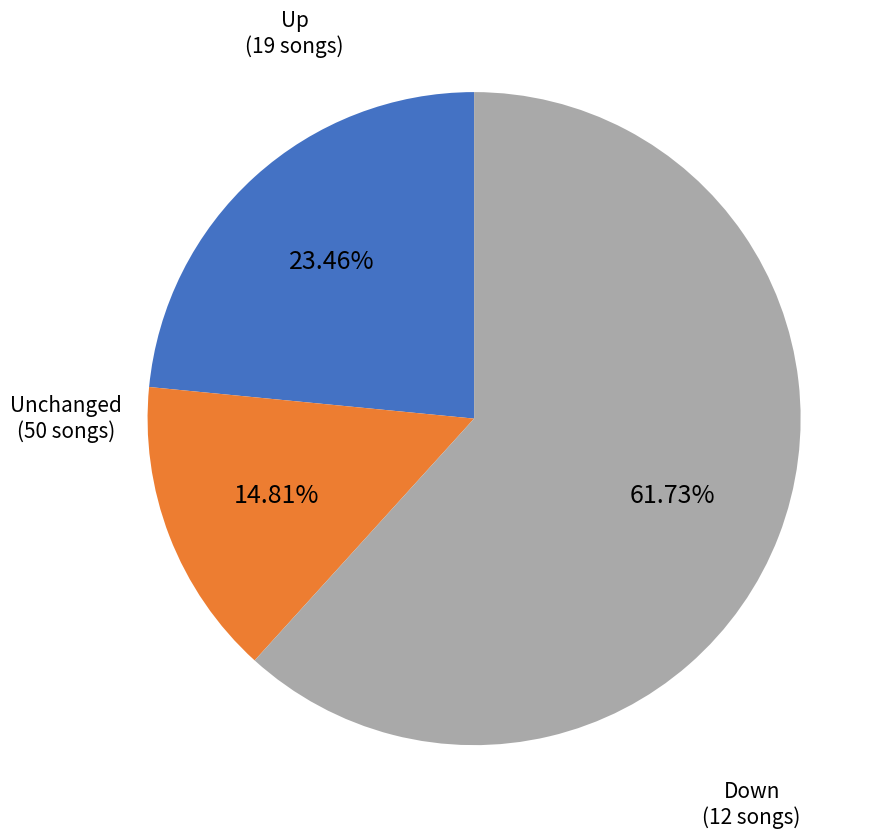

To the nearest percent, what is the difference between the largest and smallest slice percentages?

47%